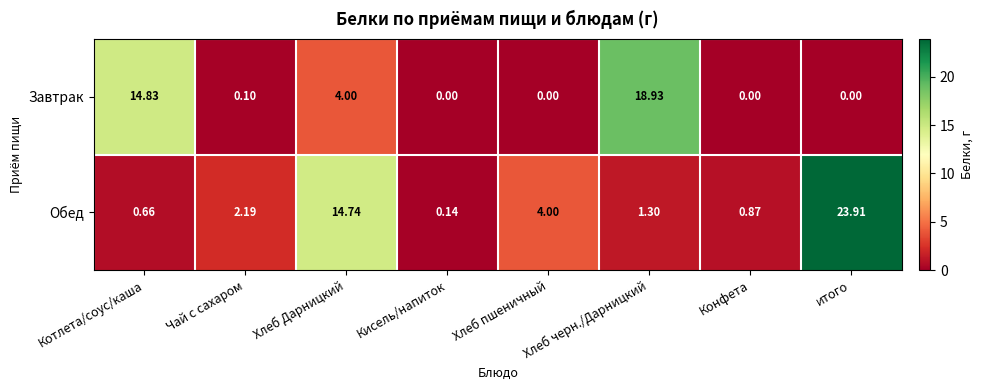

Which series changed the most between Чай с сахаром and Хлеб пшеничный?

Обед